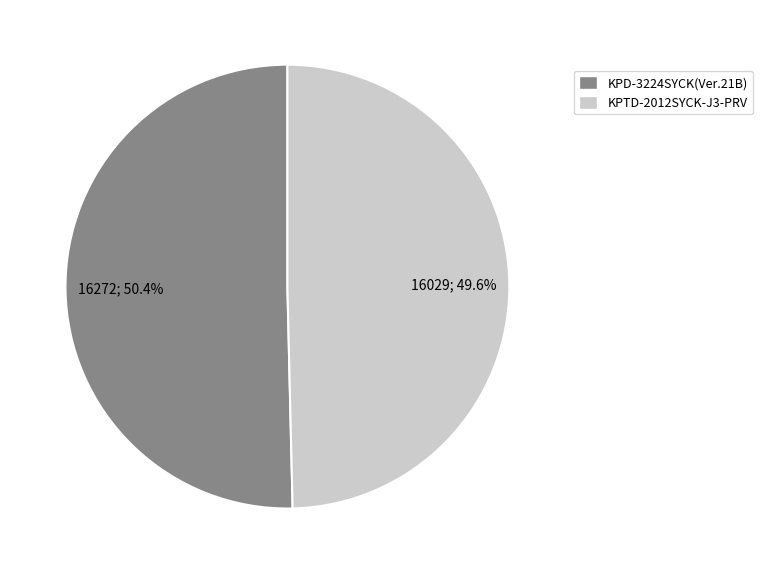

True or false: KPD-3224SYCK(Ver.21B) accounts for 50% of the total.

True